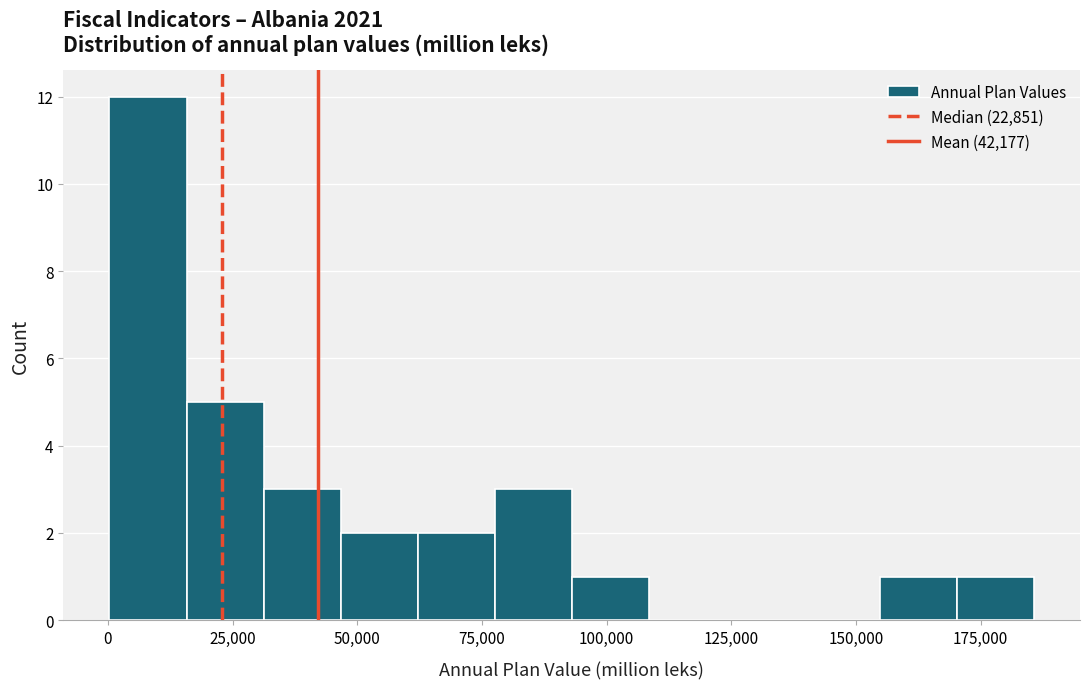

Read against the x-axis, roughly where is the centre of the tallest bar?

10000